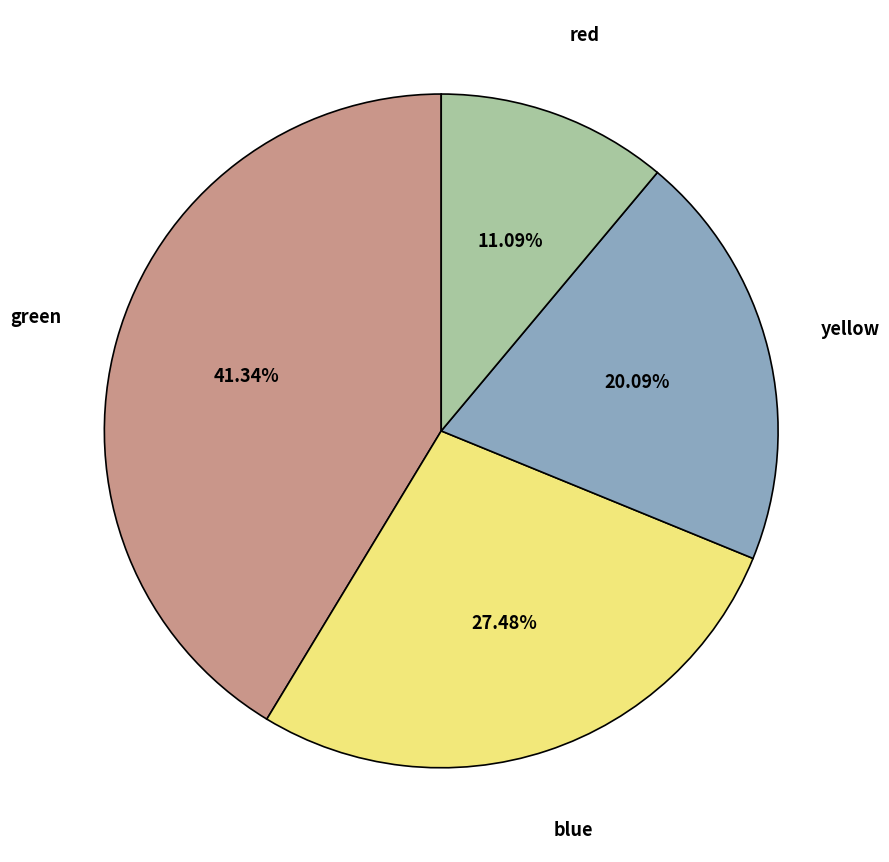

Does any single category account for the majority?

No